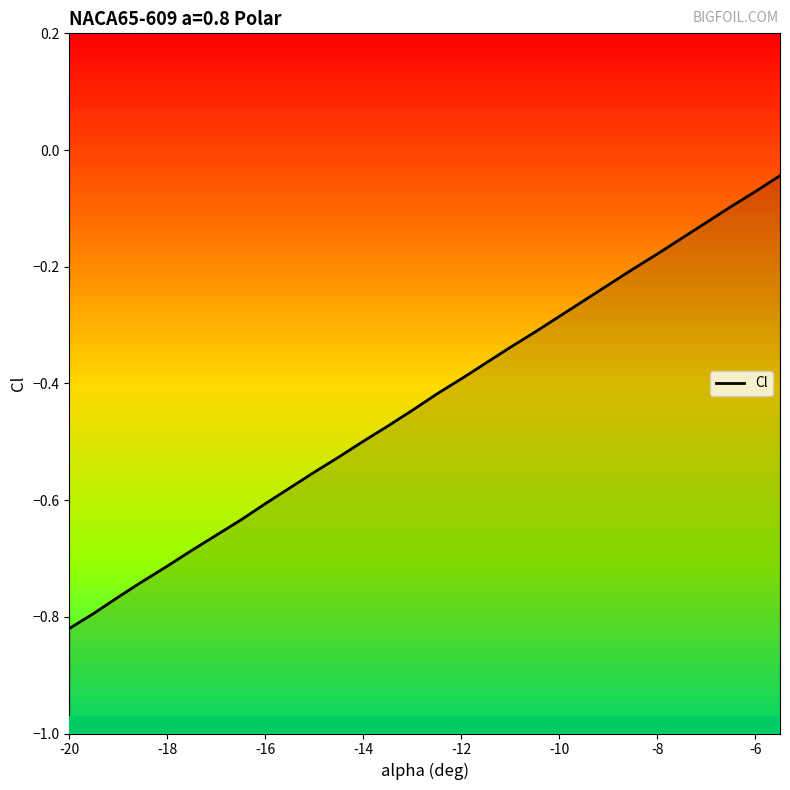

What is the minimum value shown in the chart?

-0.8